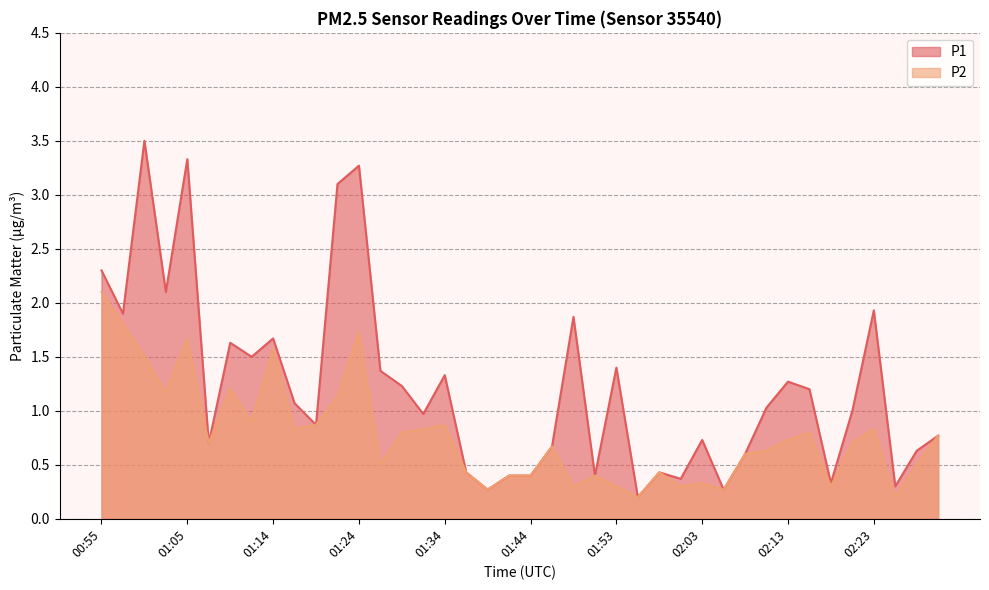

What is the average value of the P1 series?

1.2